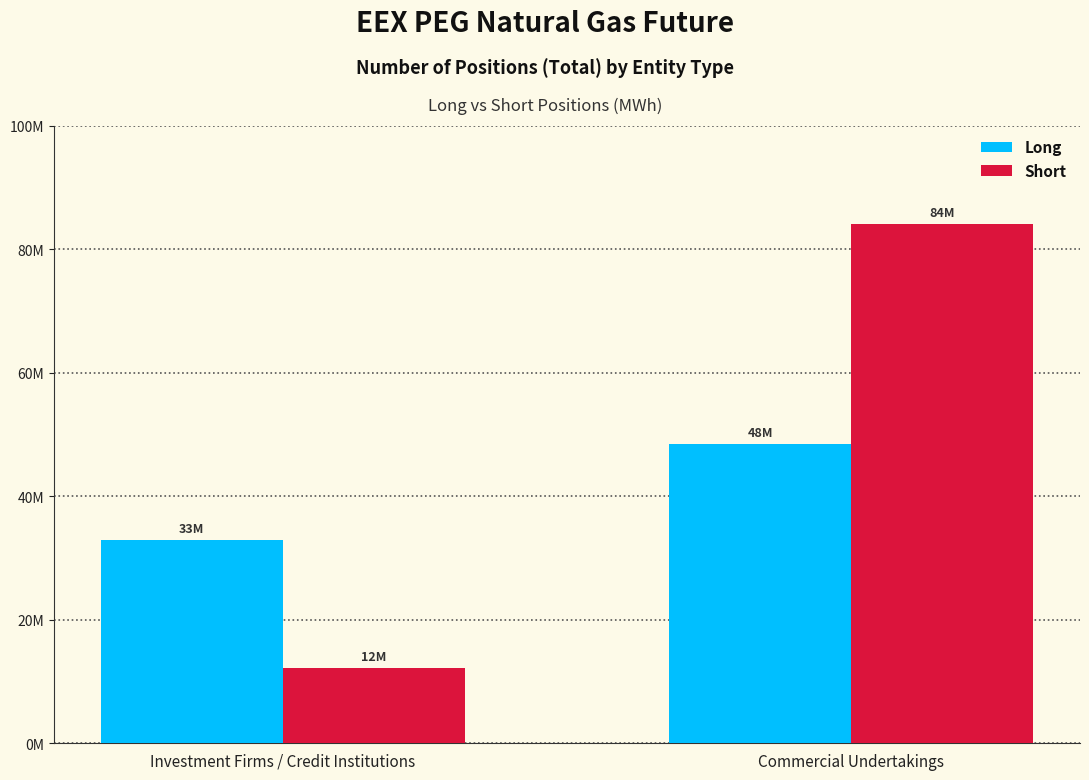

What is the label of the 1st bar from the right?

Commercial Undertakings